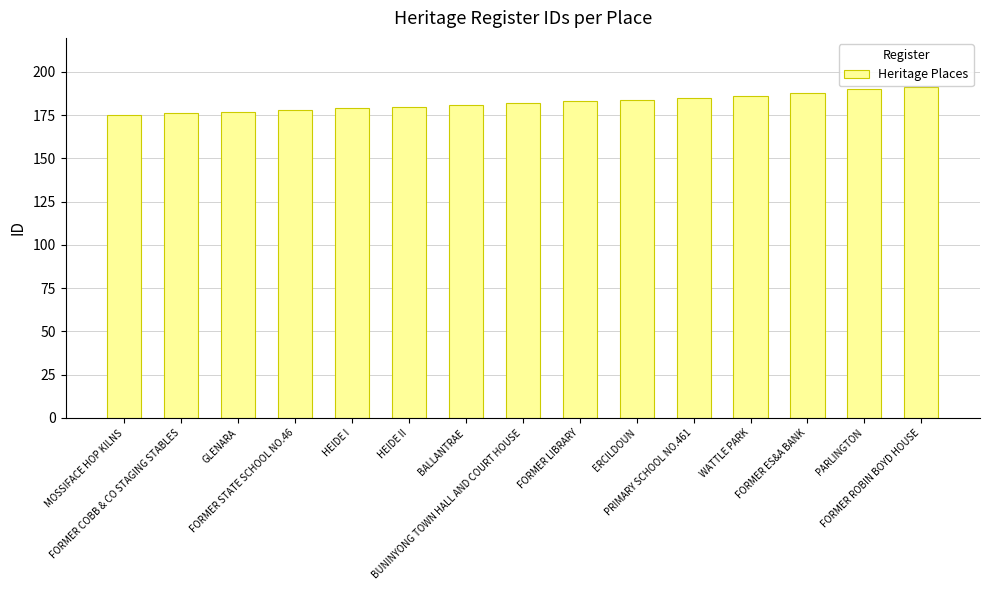

True or false: the data shows 261 at HEIDE II.

False